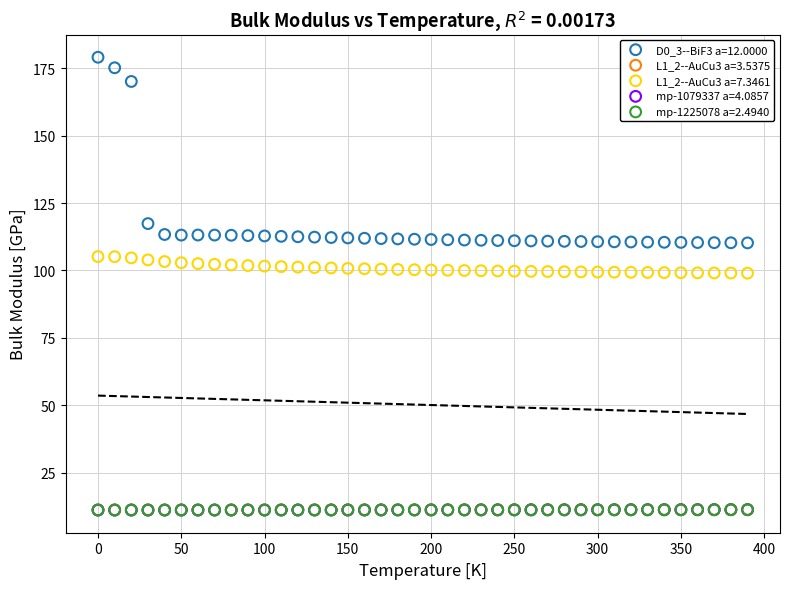

Which series contains the highest Y value?

D0_3--BiF3 a=12.0000